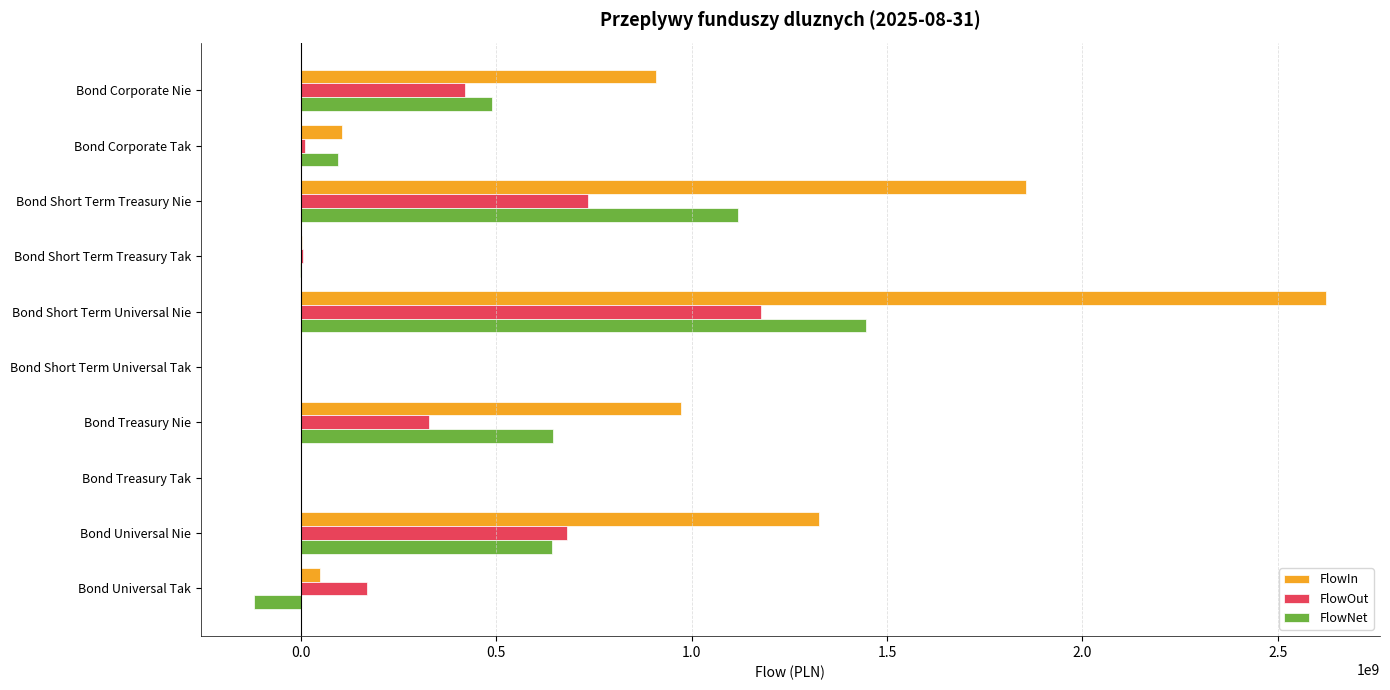

What is the sum of the FlowOut values at Bond Treasury Nie and Bond Corporate Nie?

745278573.8